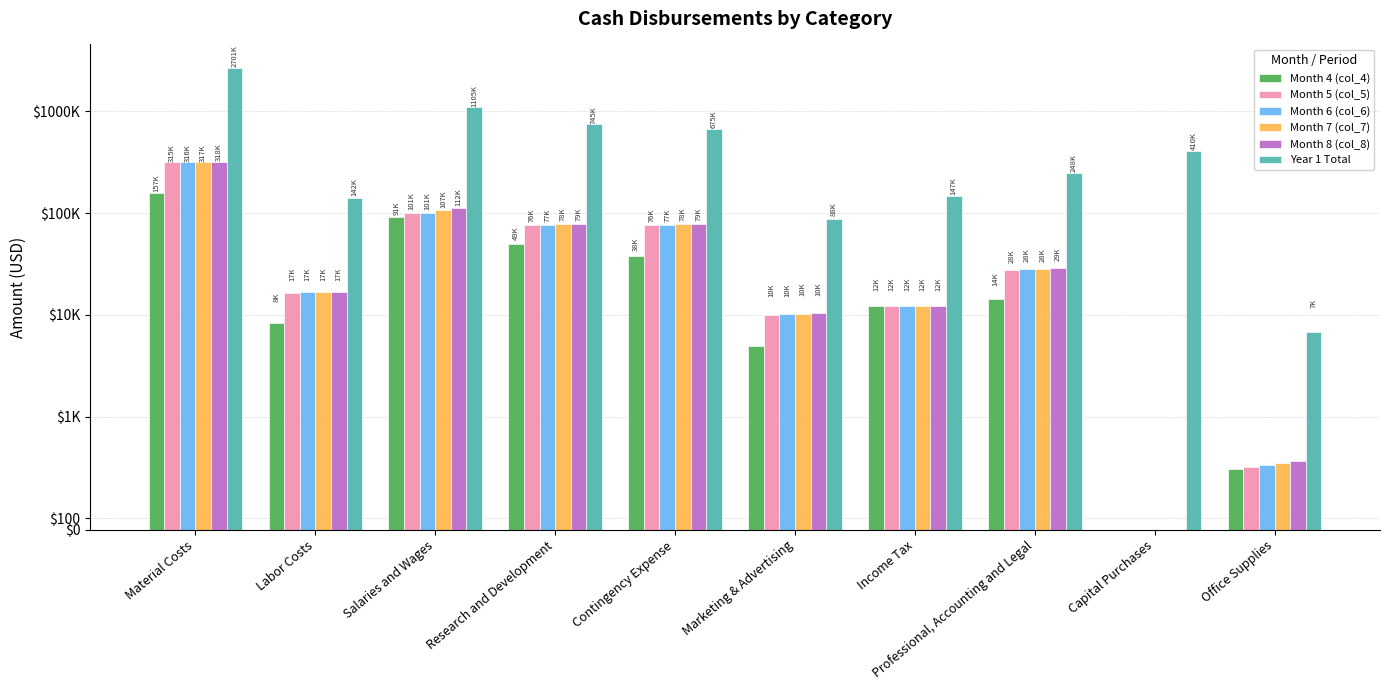

What position from the left is Capital Purchases?

9